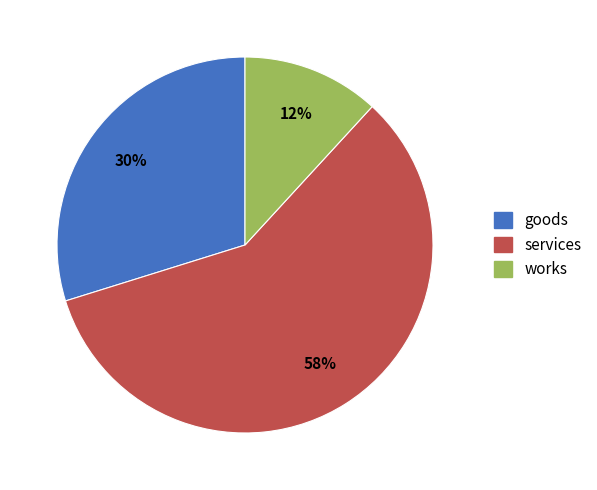

To the nearest percent, what is the average slice percentage?

33%